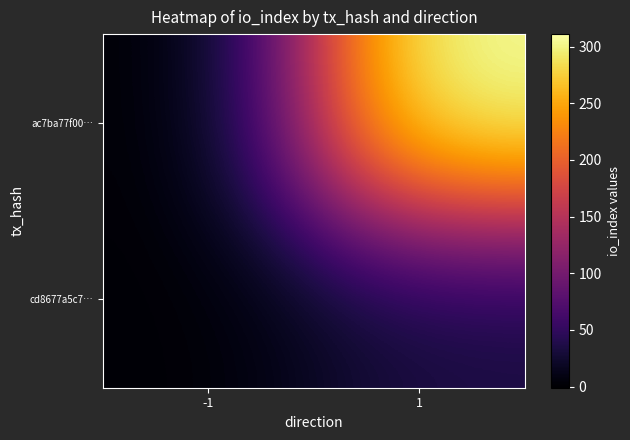

At -1, list the series in order from smallest to largest.

ac7ba77f00…, cd8677a5c7…